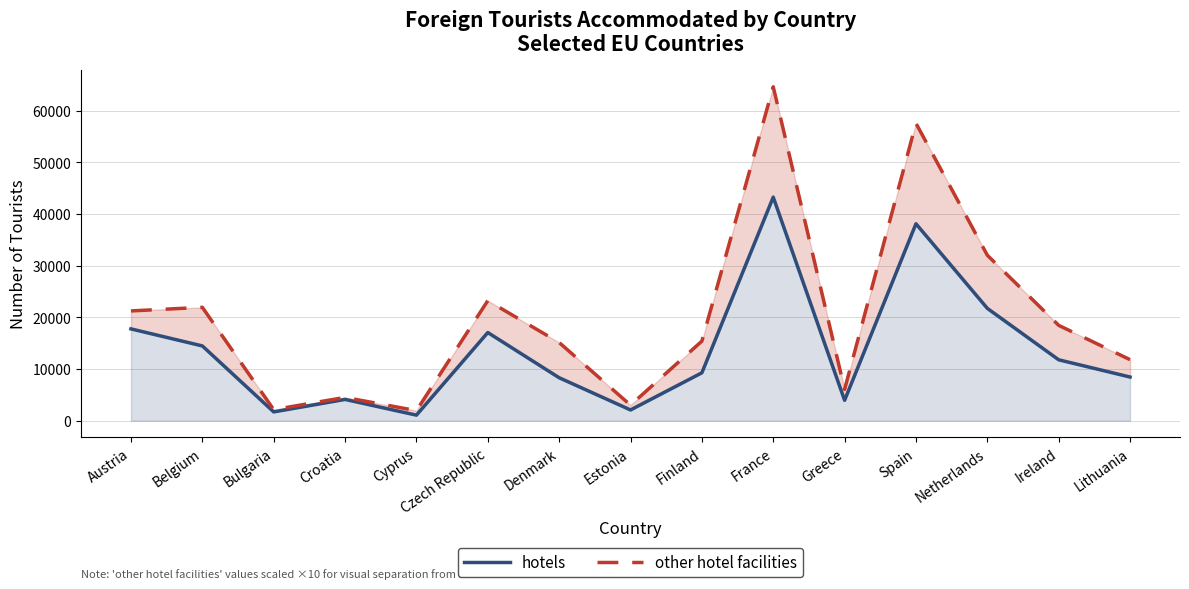

Read the hotels value at France, to the nearest 10.

43280